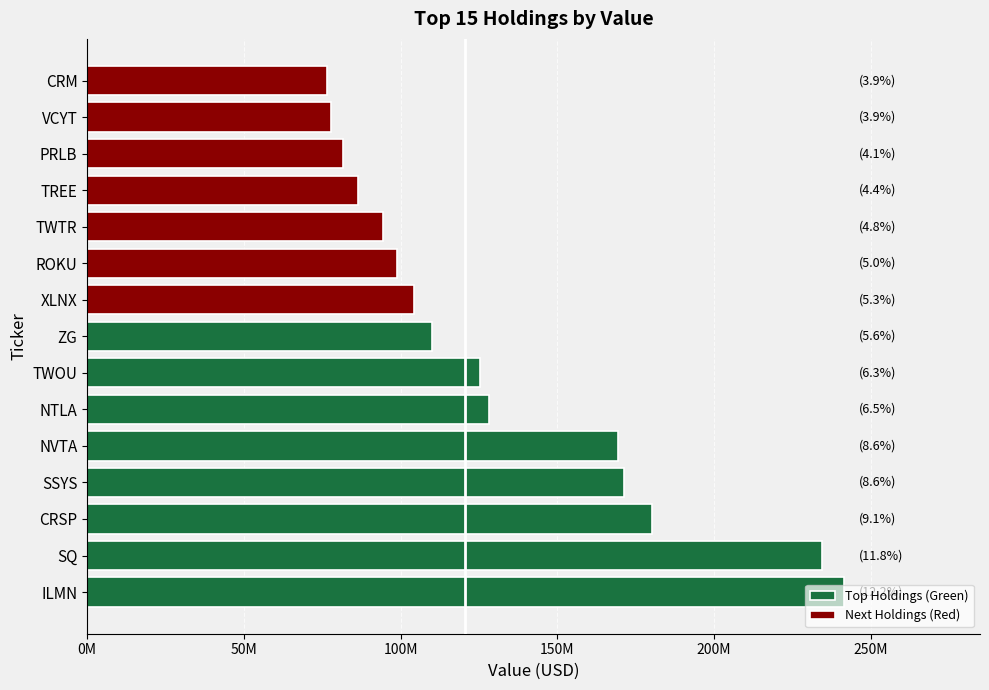

Reading left to right, transcribe all the data shown in this chart.

ILMN=241420000	SQ=234474000	CRSP=180074000	SSYS=171183000	NVTA=169512000	NTLA=128237000	TWOU=125234000	ZG=110098000	XLNX=104276000	ROKU=98762000	TWTR=94480000	TREE=86374000	PRLB=81740000	VCYT=77853000	CRM=76529000